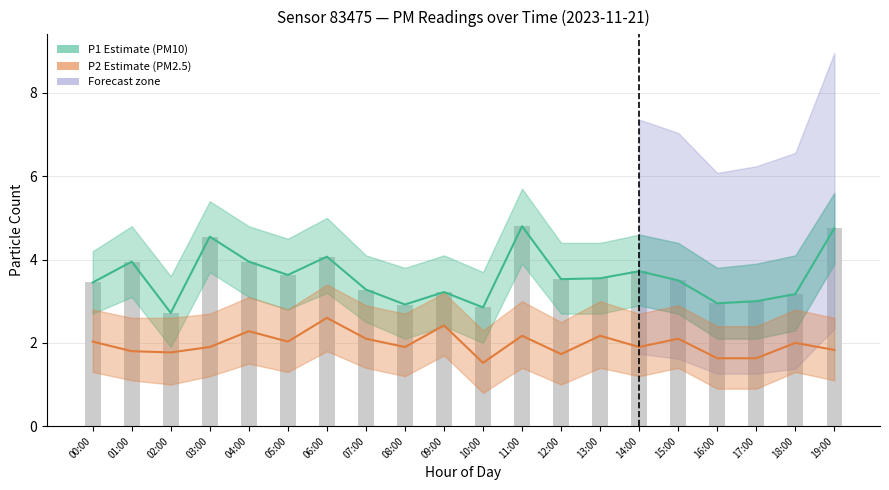

Which series has the largest range (max minus min)?

P1 (PM10)